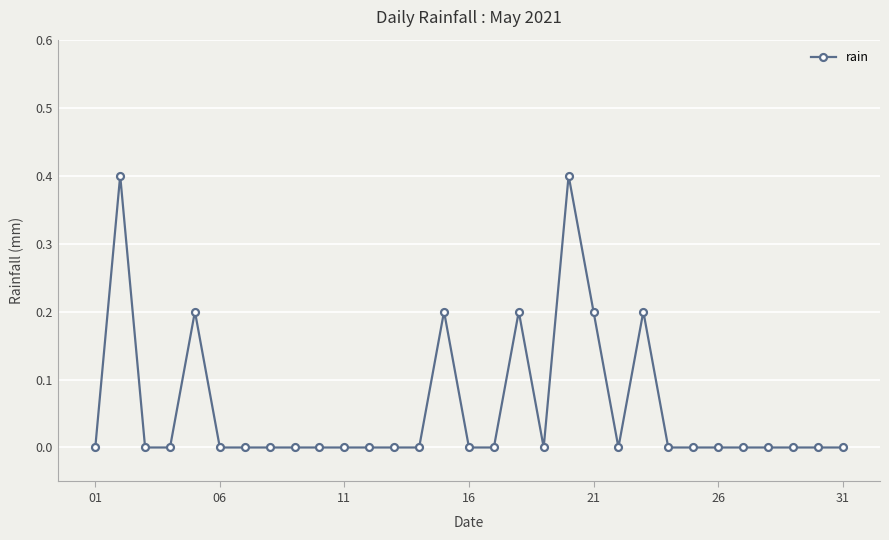

How many lines are shown in the chart?

1